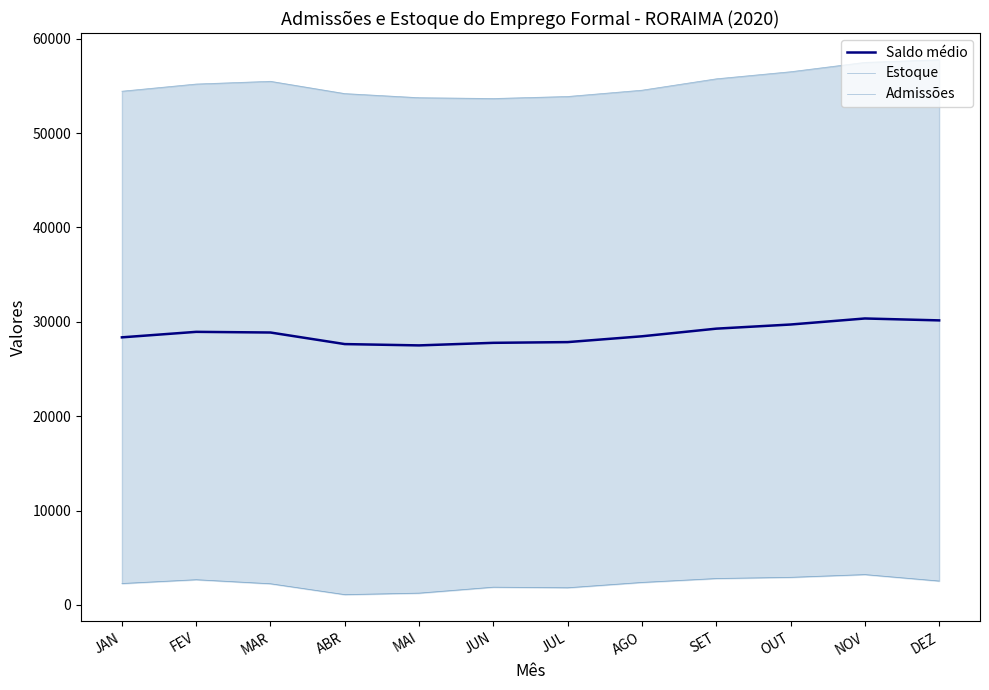

Which series has the largest range (max minus min)?

Estoque